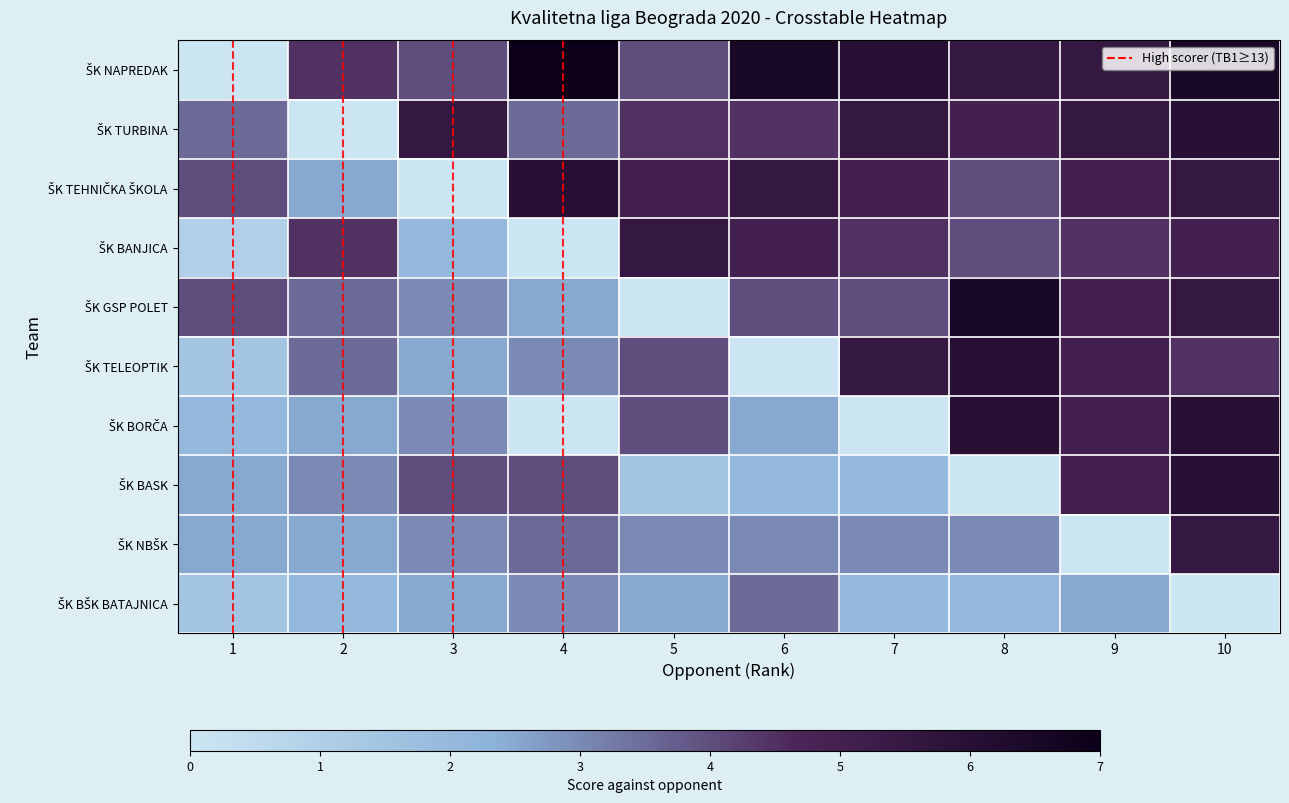

At which category is the sum across all series the highest?

10